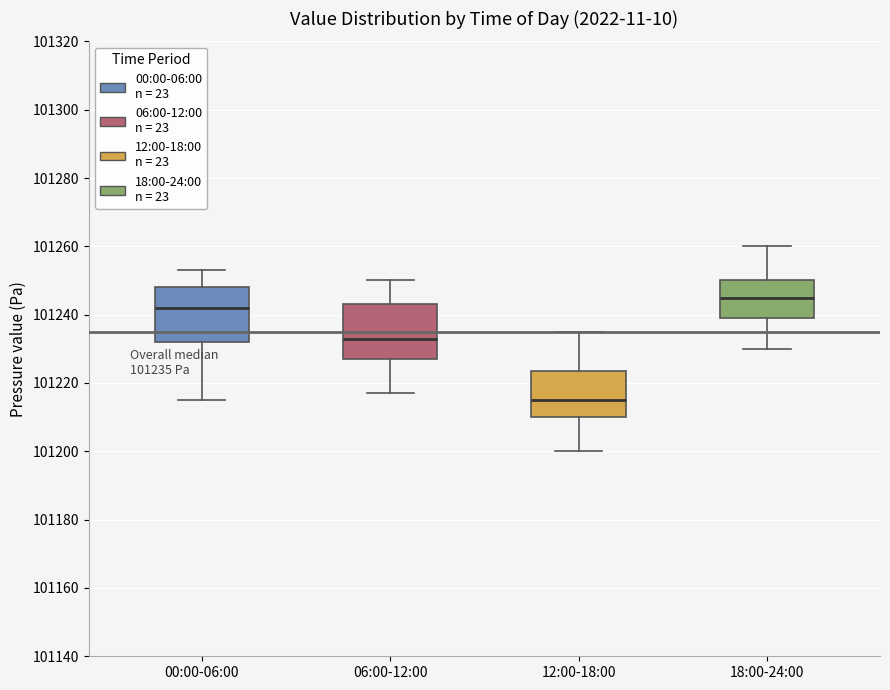

Which box's median line is the highest?

18:00-24:00